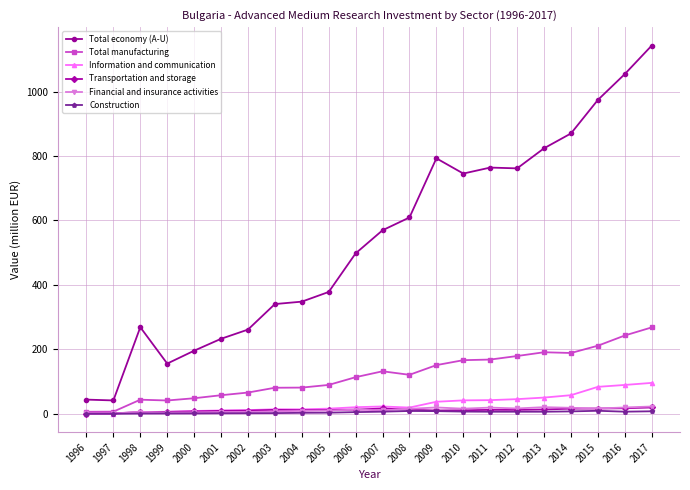

The value of Financial and insurance activities at 2009 is 19.7. True or false?

True